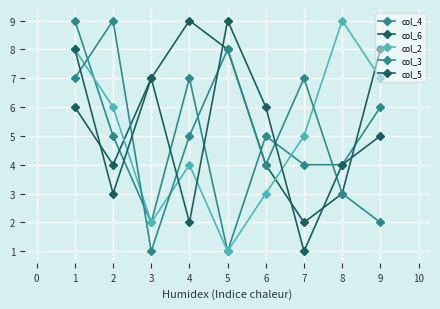

How many data points does each series have?

9